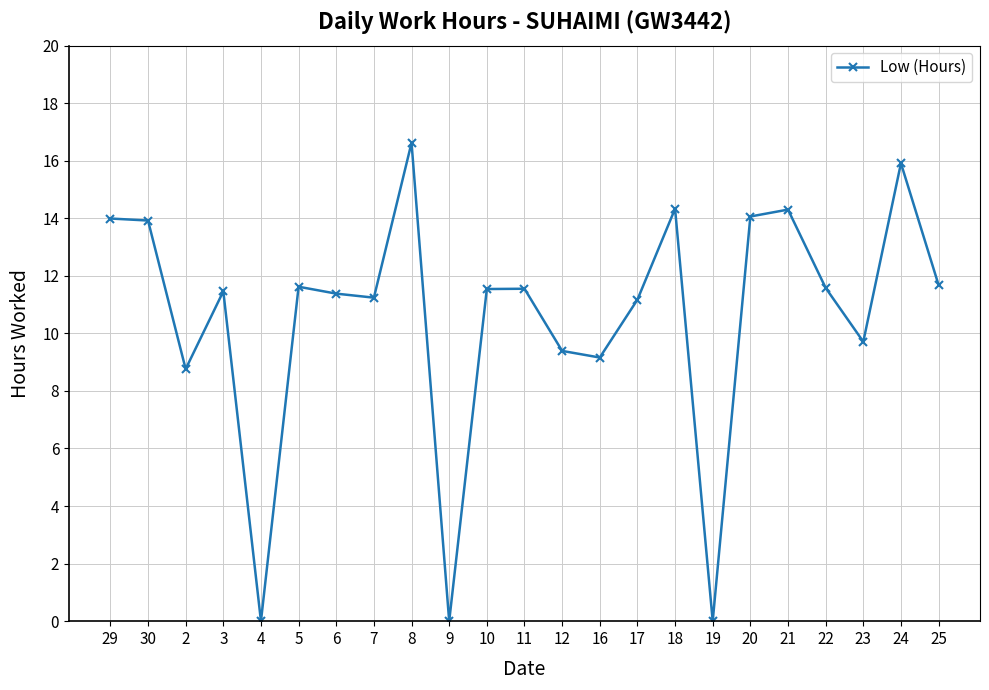

How many data points are above 11?

16